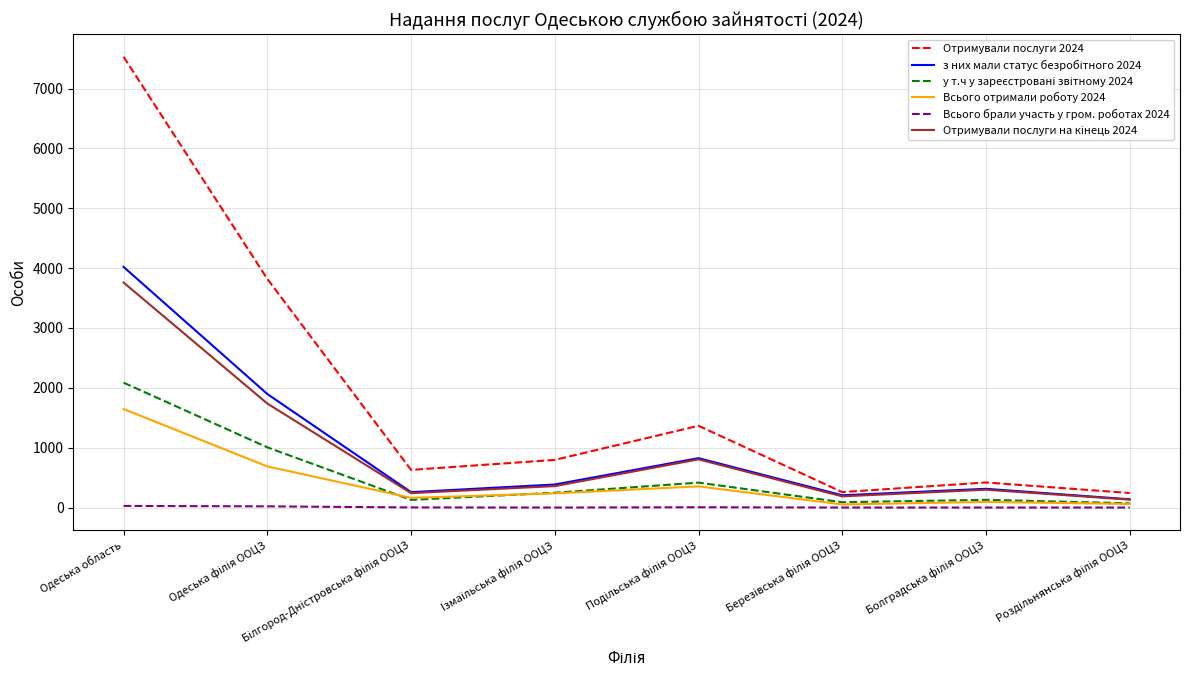

At which category is the sum across all series the highest?

Одеська область